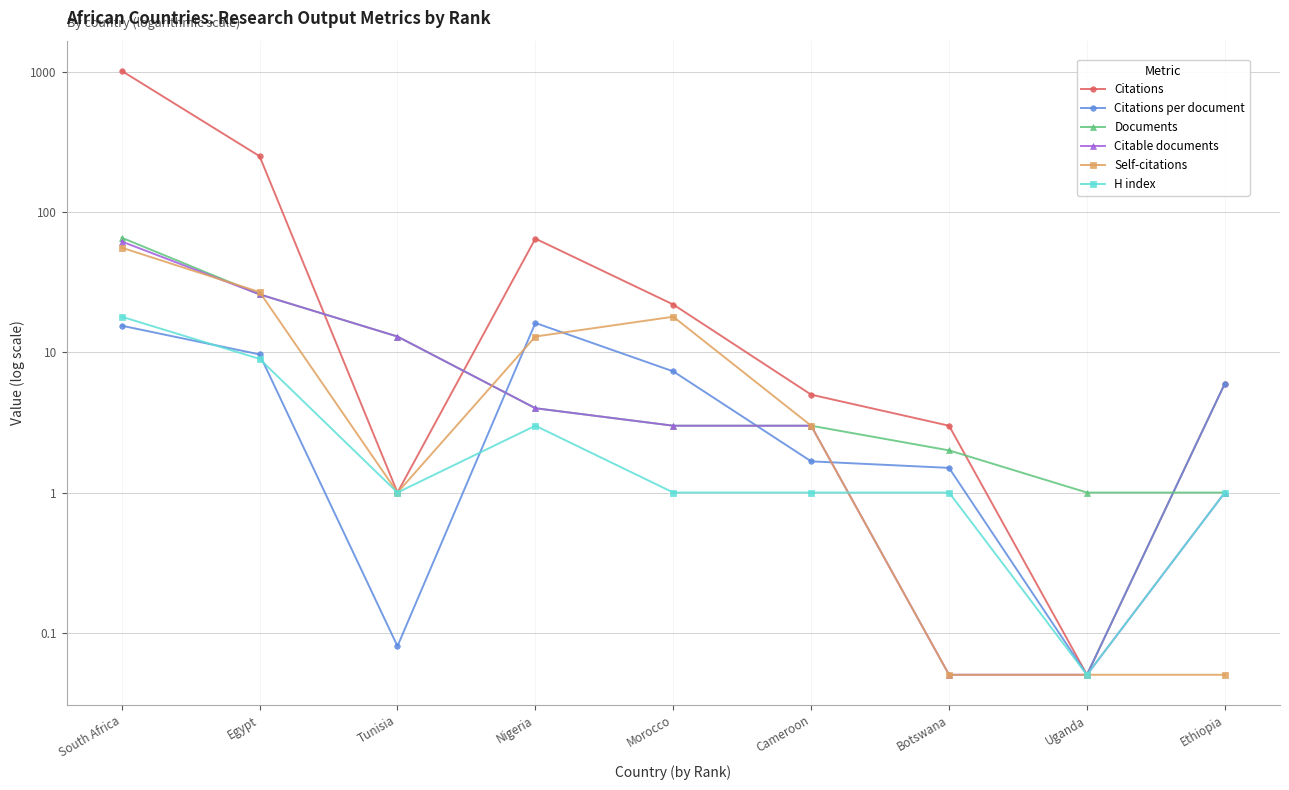

What is the smallest value displayed?

0.1